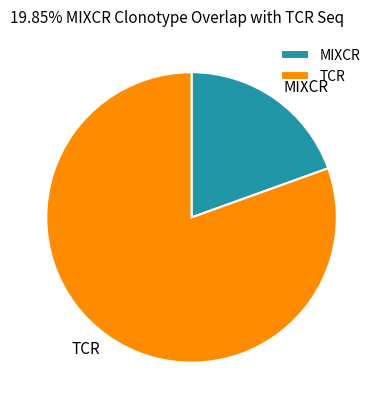

Is it true that TCR is 80% of the pie?

True